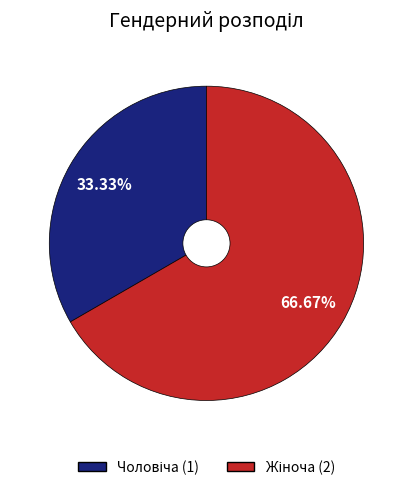

Does any single category account for the majority?

Yes